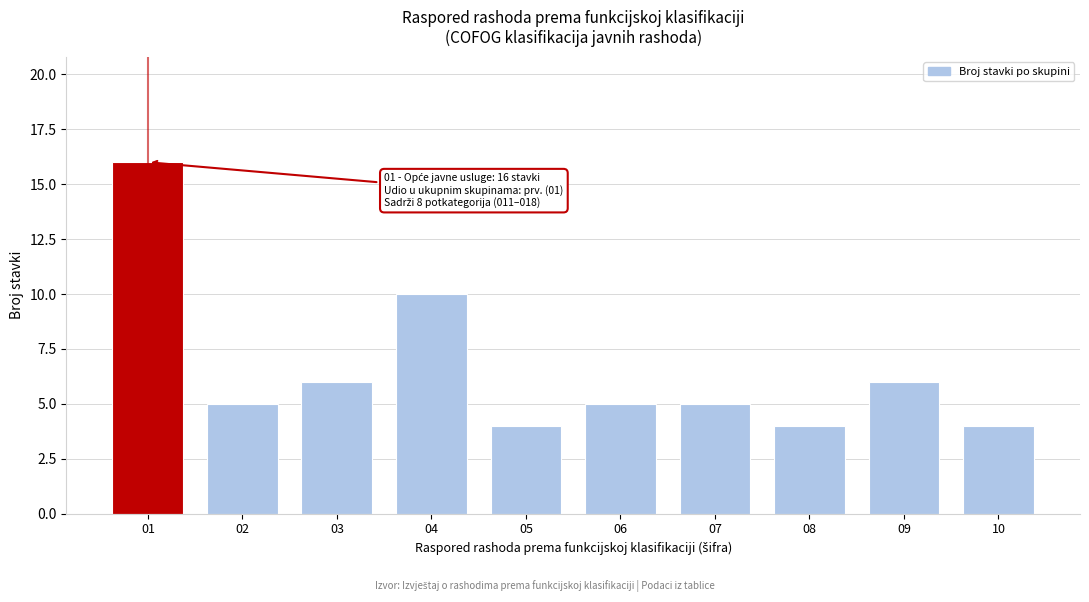

Reading right to left, what are all the values shown in this chart?

10=4	09=6	08=4	07=5	06=5	05=4	04=10	03=6	02=5	01=16